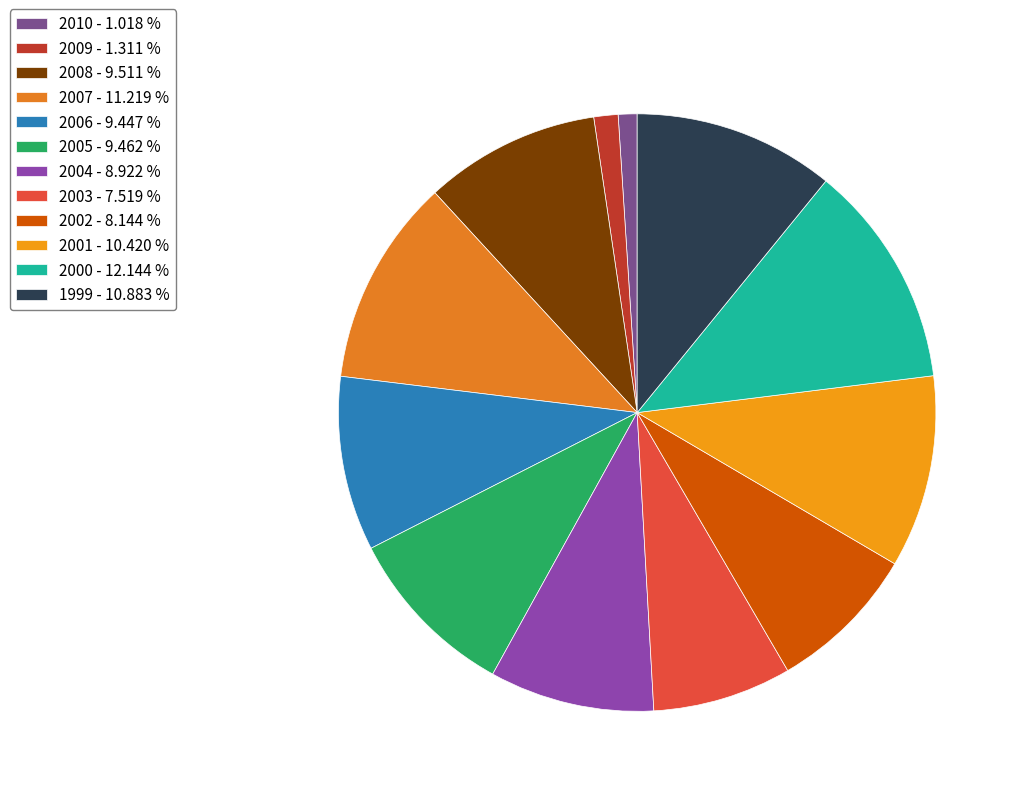

Is the sum of 2002 and 2009 greater than half?

No